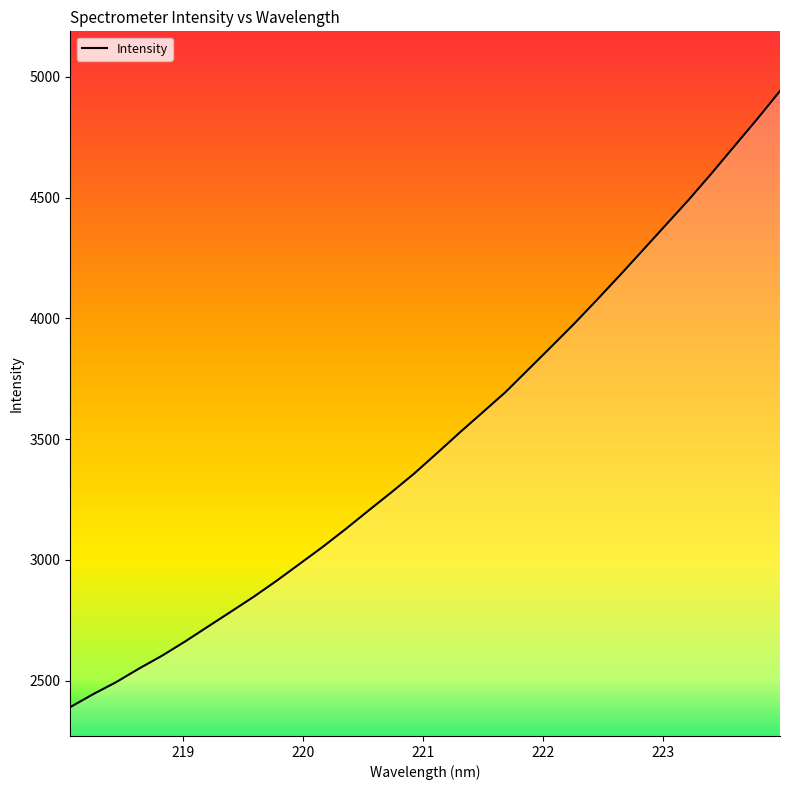

What is the greatest value displayed?

4941.8